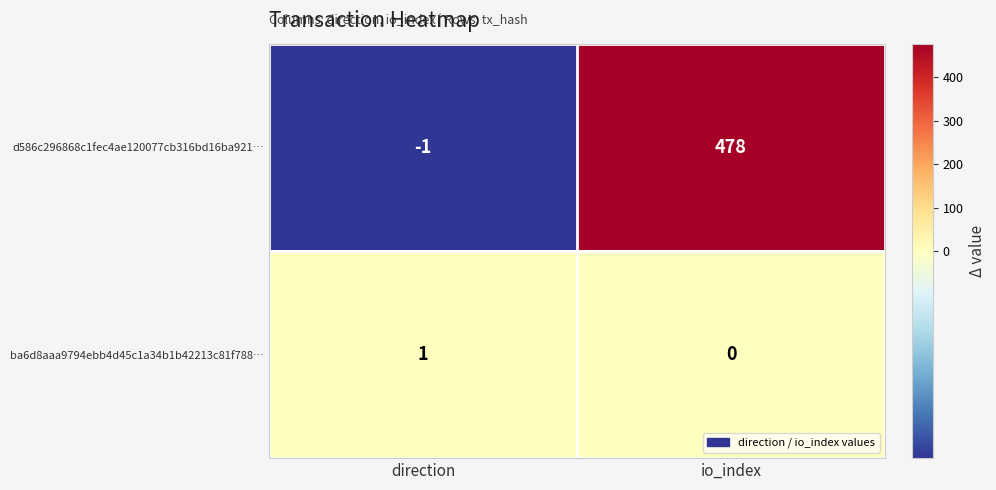

At which label does d586c296868c1fec4ae120077cb316bd16ba921… reach its peak?

io_index